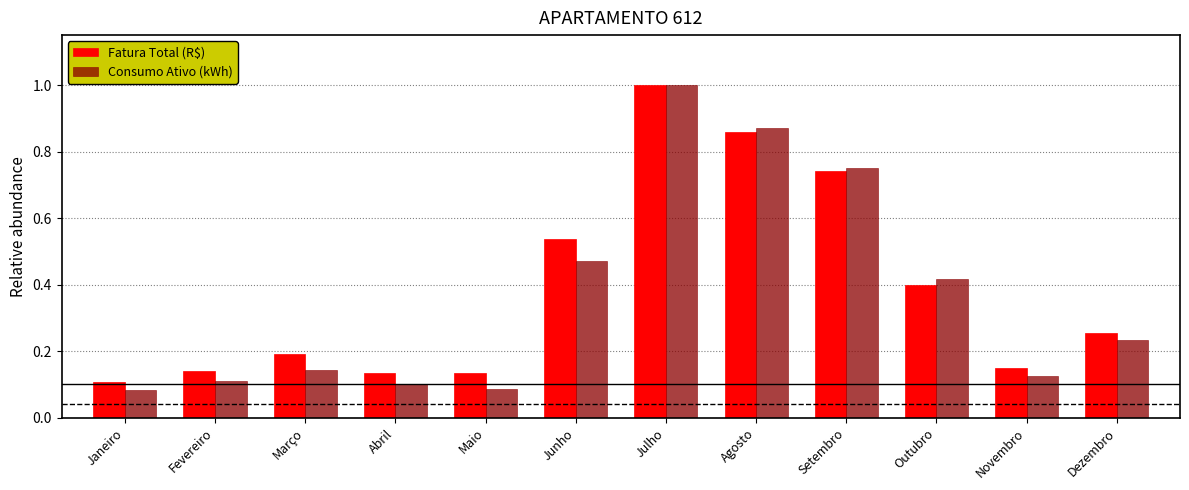

What is the label of the 1st bar from the right?

Dezembro